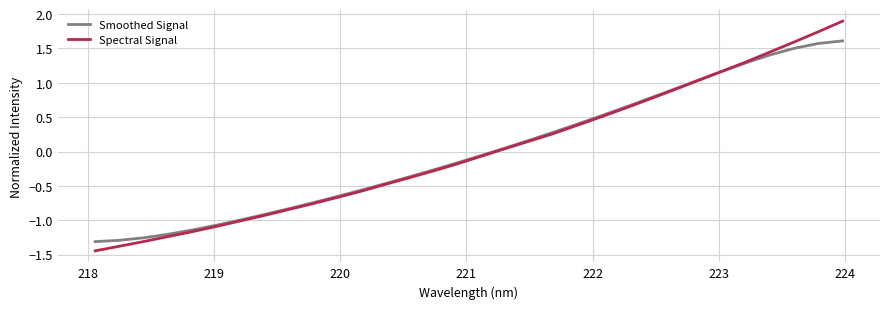

What is the maximum value for Smoothed Signal?

1.6